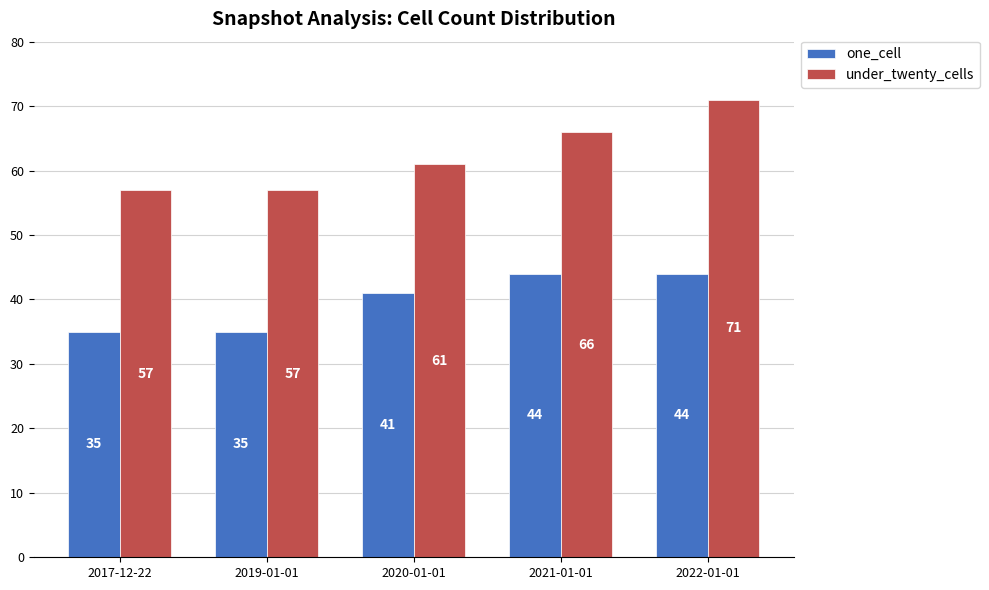

What is the value of the one_cell bar at the 1st from the left?

35